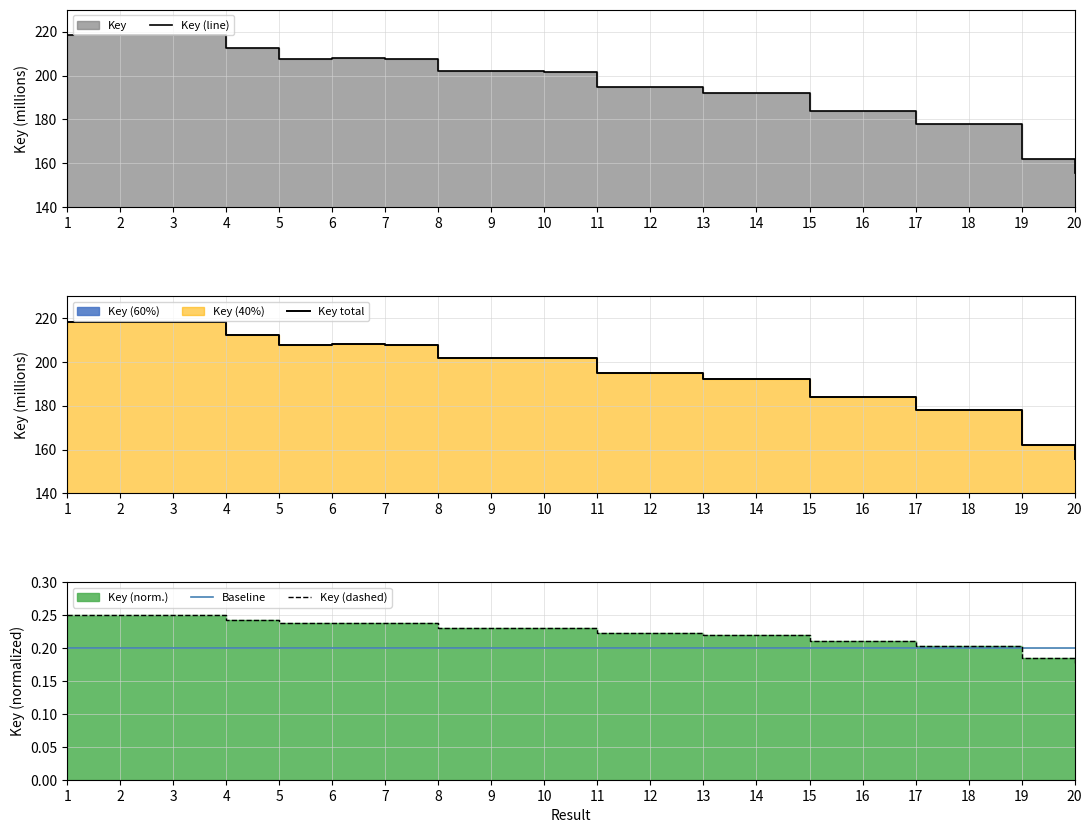

Is it true that Key (line) equals 207.9 at 6?

True